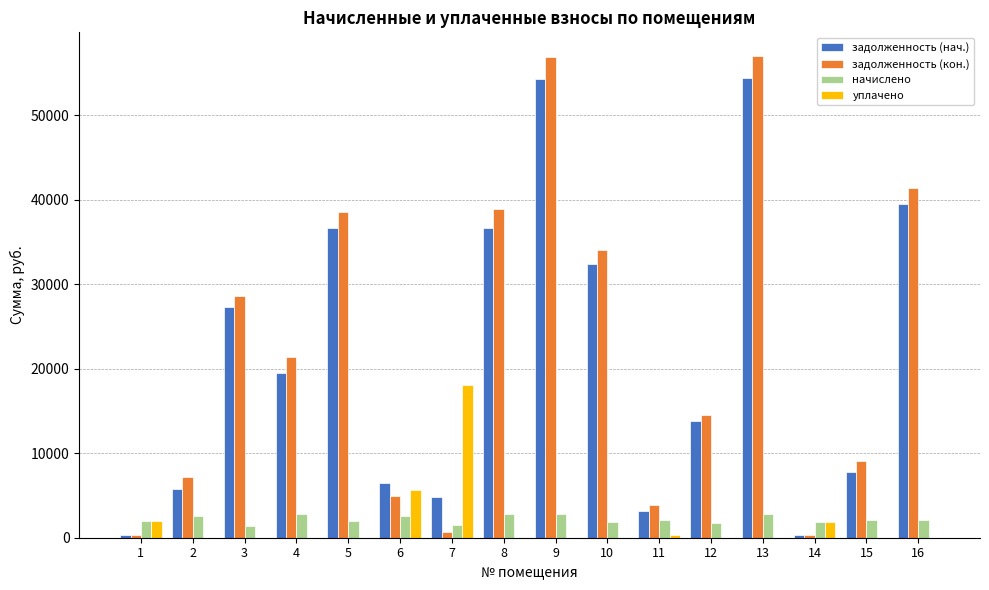

What are all the series names shown in the legend?

задолженность (нач.), задолженность (кон.), начислено, уплачено